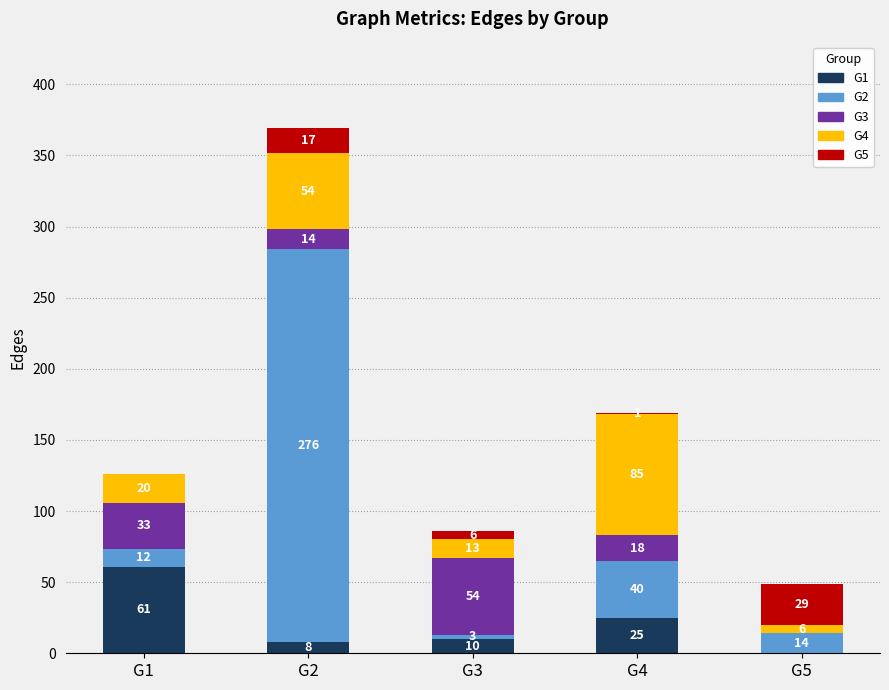

What is the total value across all series at G3?

86